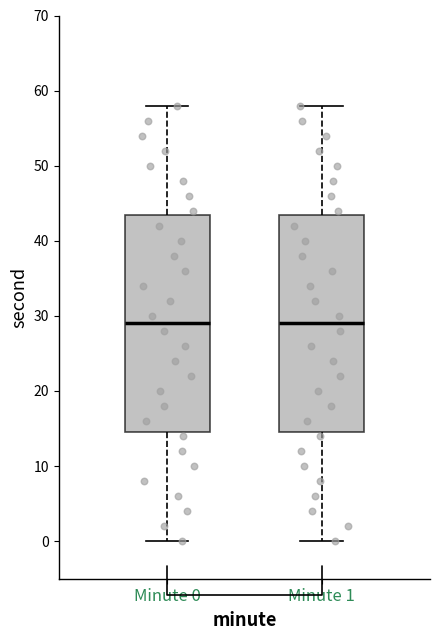

Reading left to right, transcribe this box plot: for each box, give where its median line is, the range the box spans, and where its two whiskers end, as read against the y-axis. The values are not printed on the chart, so give them approximately, as read against the axis.

Minute 0: median 29, box 15 to 44, whiskers 0 to 58
Minute 1: median 29, box 15 to 44, whiskers 0 to 58